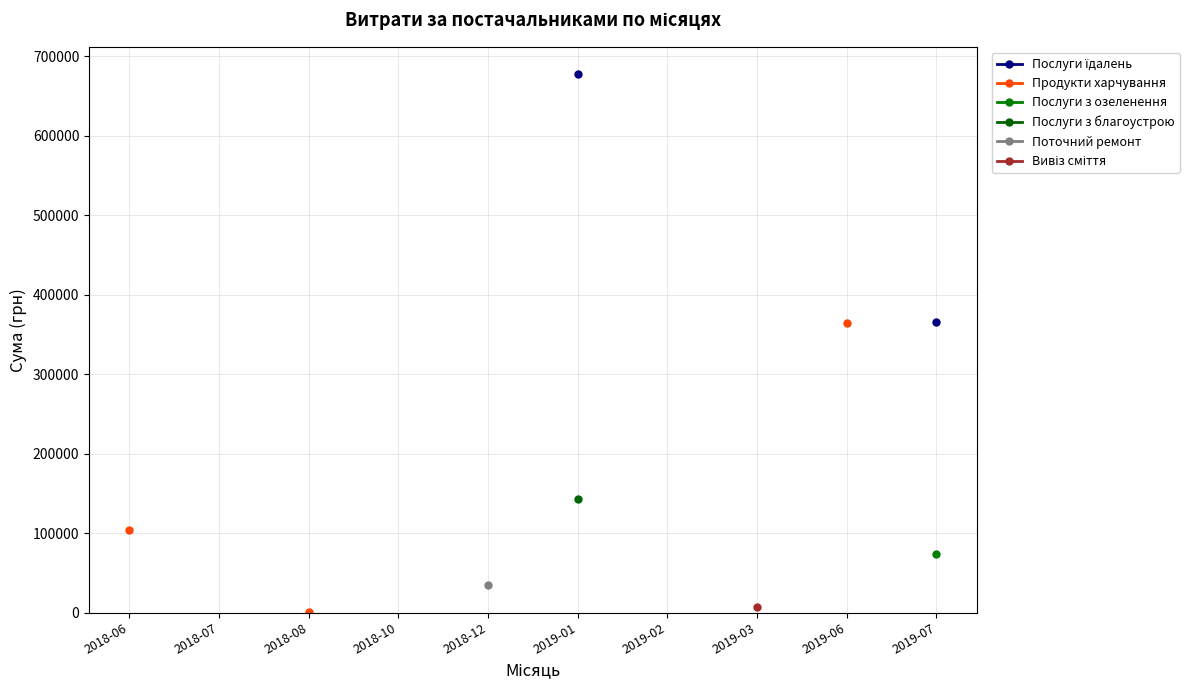

How many data points in Послуги з благоустрою are above 143306?

1